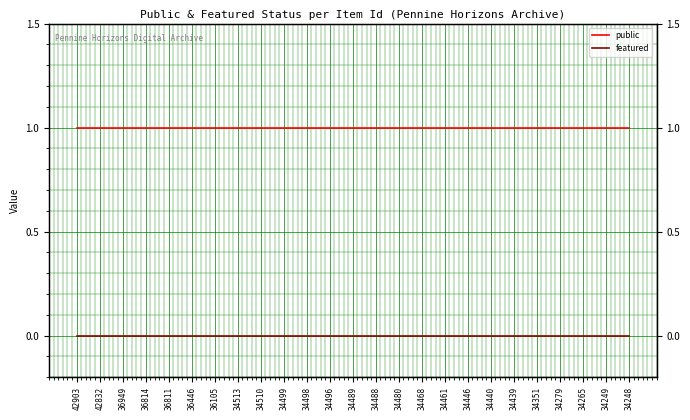

List the labels in order of public value, largest first.

42903, 42832, 36949, 36814, 36811, 36446, 36105, 34513, 34510, 34499, 34498, 34496, 34489, 34488, 34480, 34468, 34461, 34446, 34440, 34439, 34351, 34279, 34265, 34249, 34248